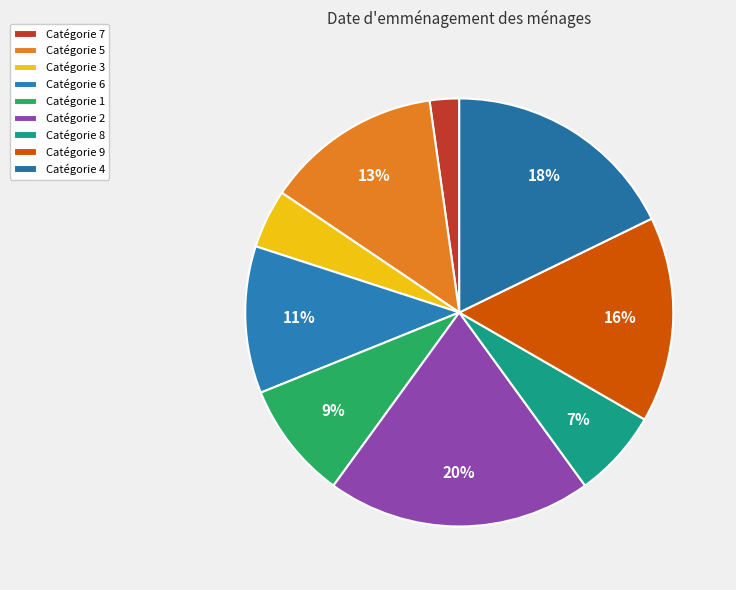

How many slices are in this pie chart?

9